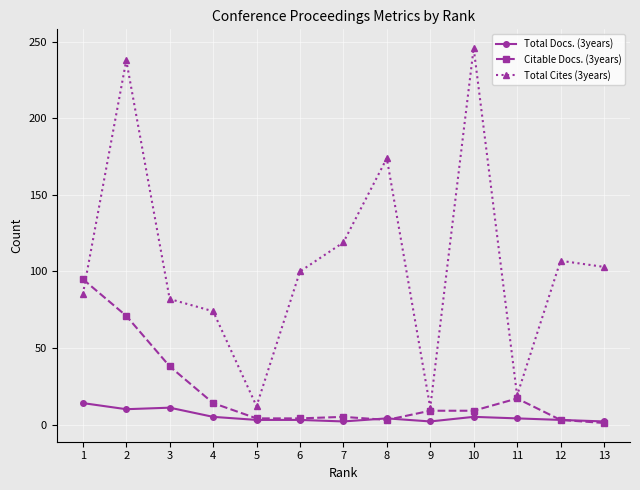

True or false: Total Docs. (3years) and Total Cites (3years) intersect in this chart.

False